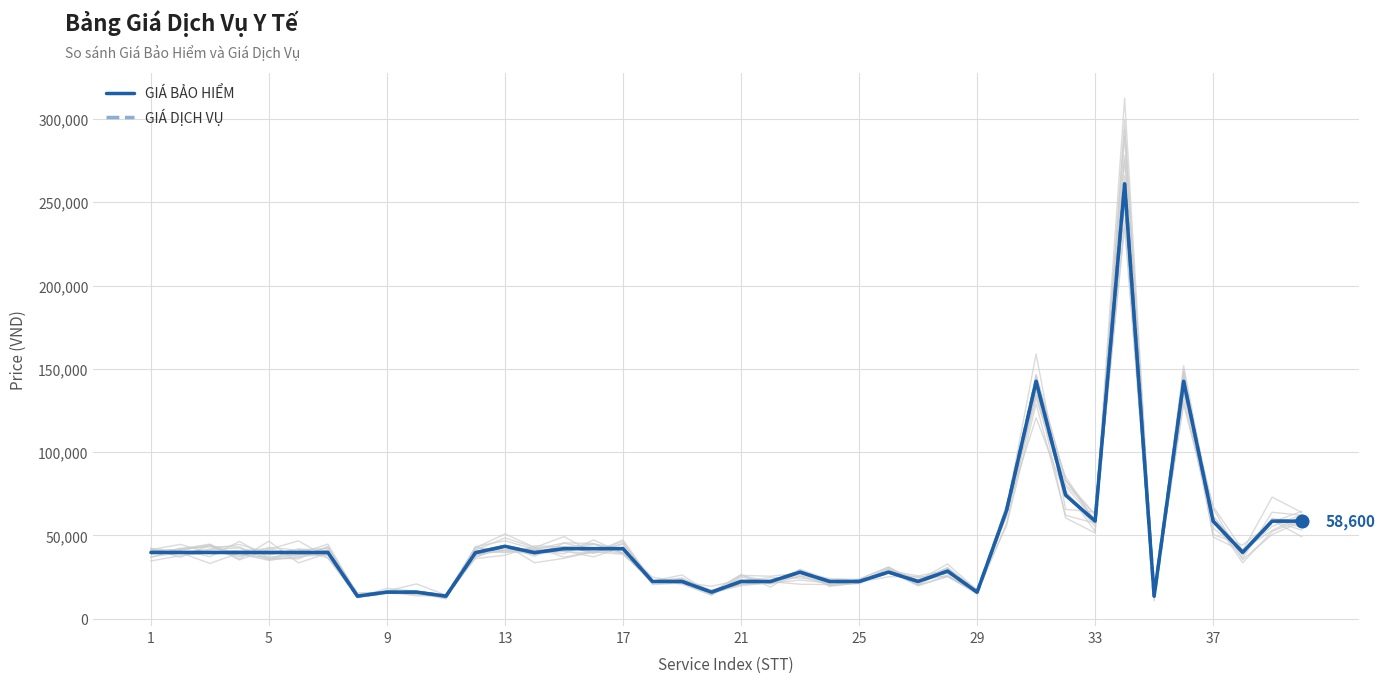

What are all the series names shown in the legend?

GIÁ BẢO HIỂM, GIÁ DỊCH VỤ